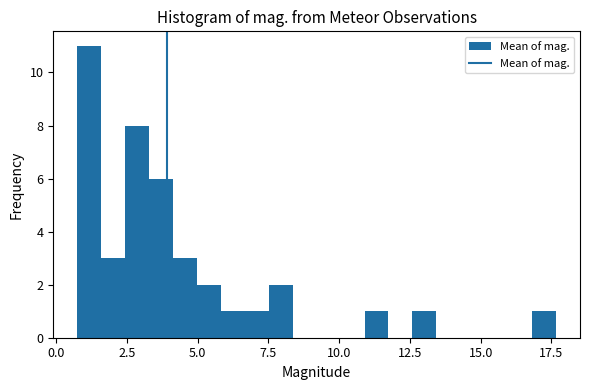

Read against the x-axis, roughly where is the centre of the tallest bar?

1.0